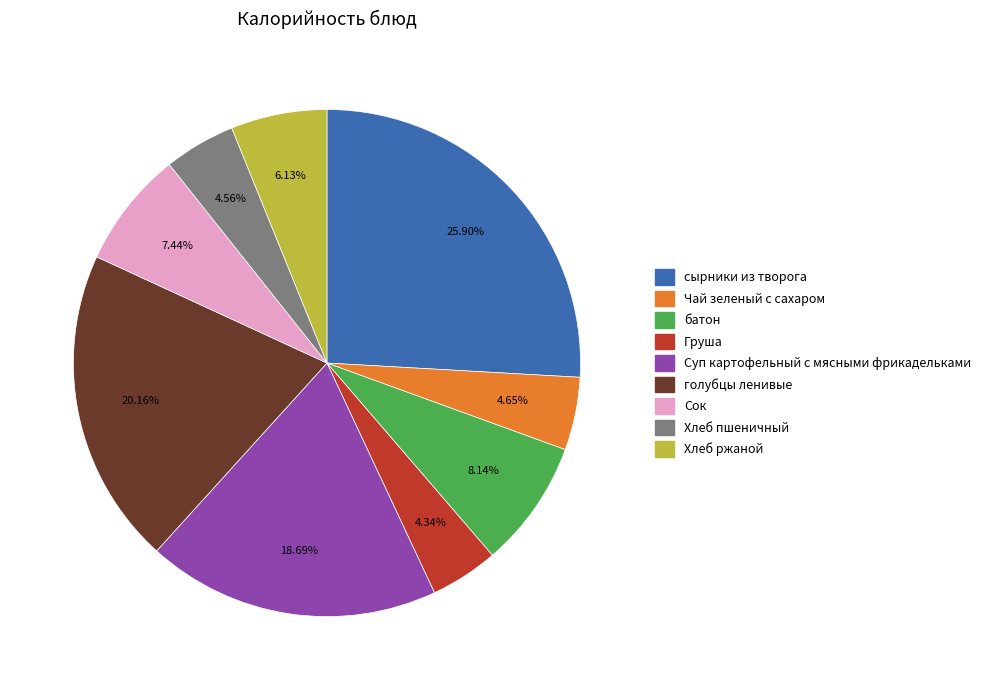

Approximately how many times larger is the value at Суп картофельный с мясными фрикадельками compared to батон?

2.3